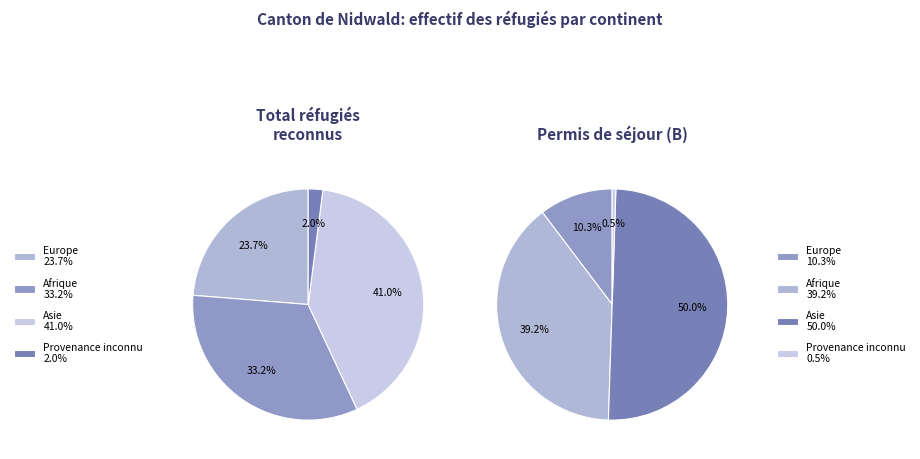

How much of the chart is everything except Océanie?

100.0%